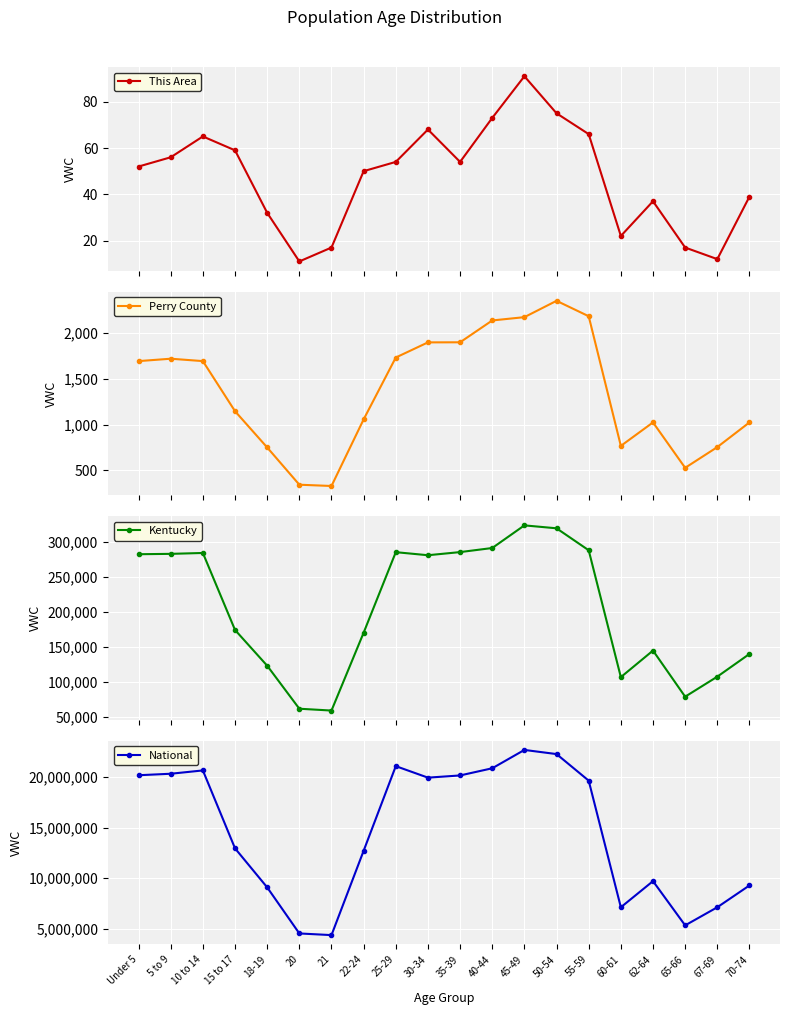

Rank the series by their maximum value, from lowest to highest.

This Area, Perry County, Kentucky, National